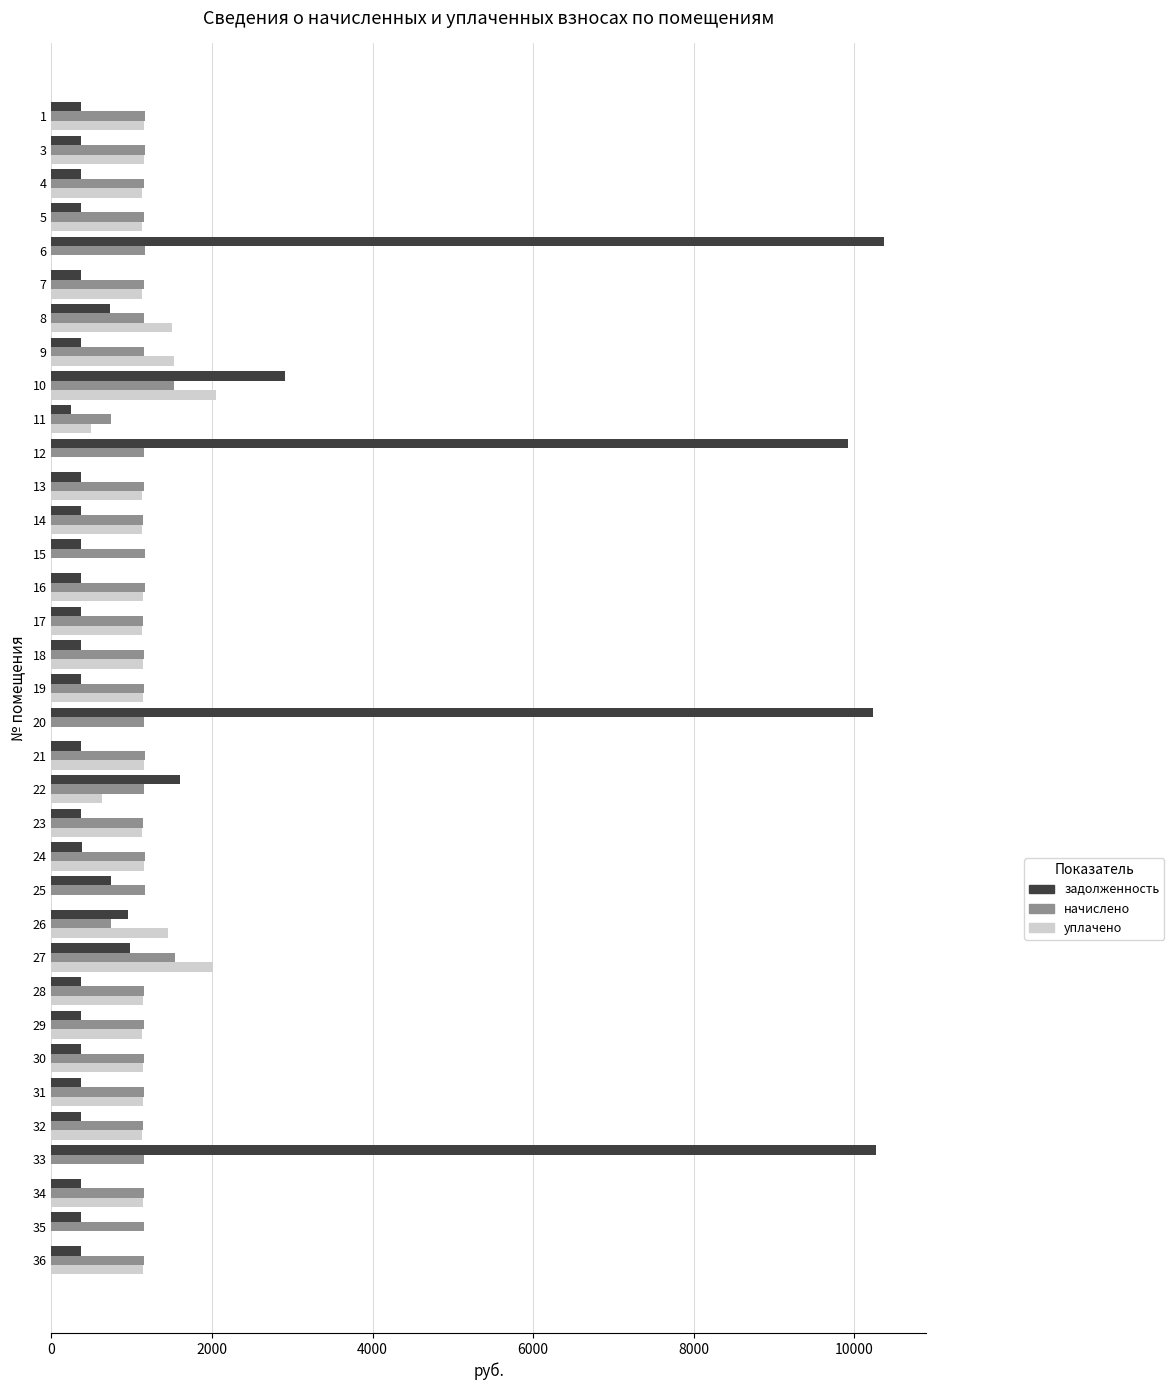

What is the sum of all начислено values?

40342.3